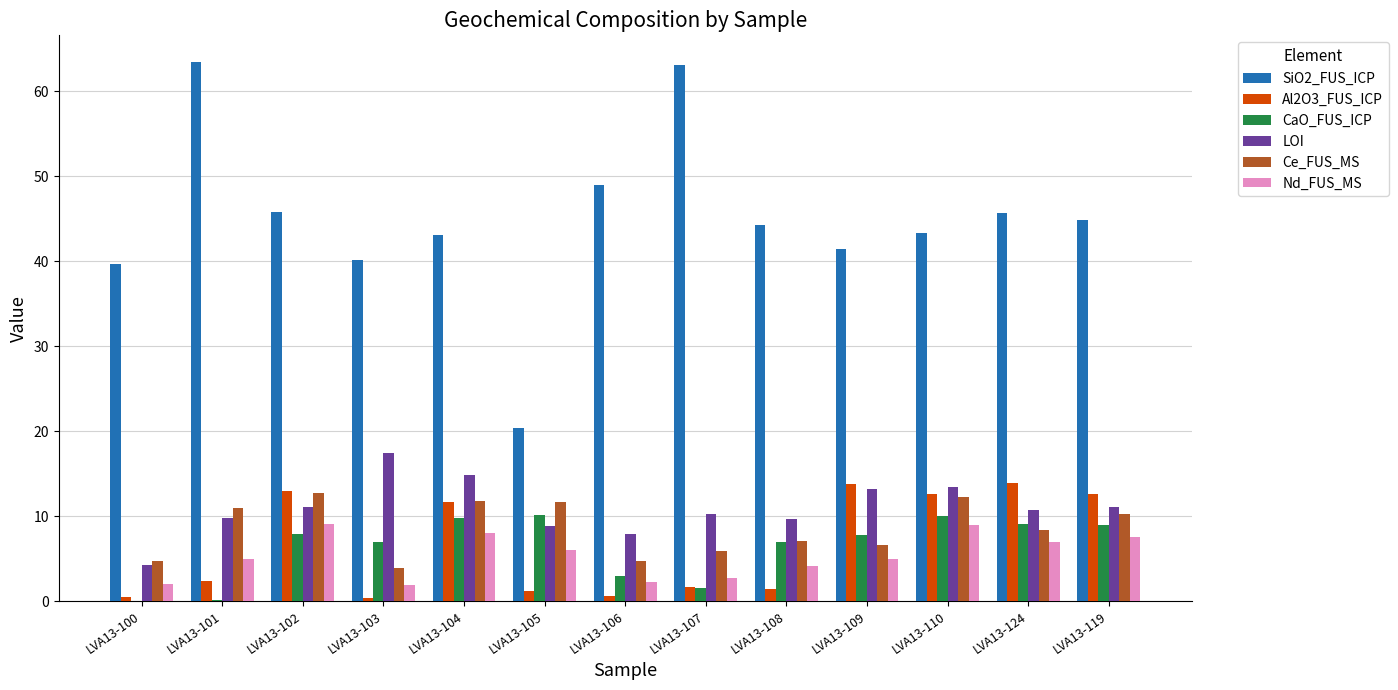

Which series changed the most between LVA13-102 and LVA13-104?

LOI